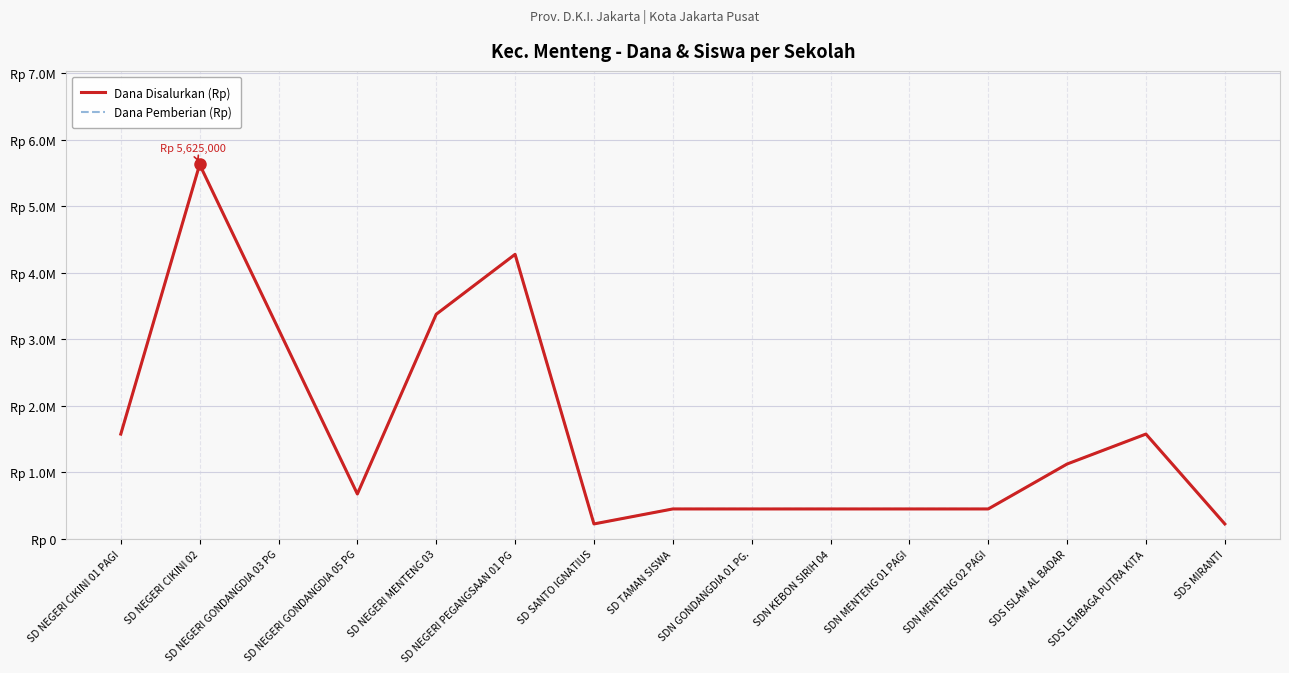

Does the chart have visible grid lines?

Yes